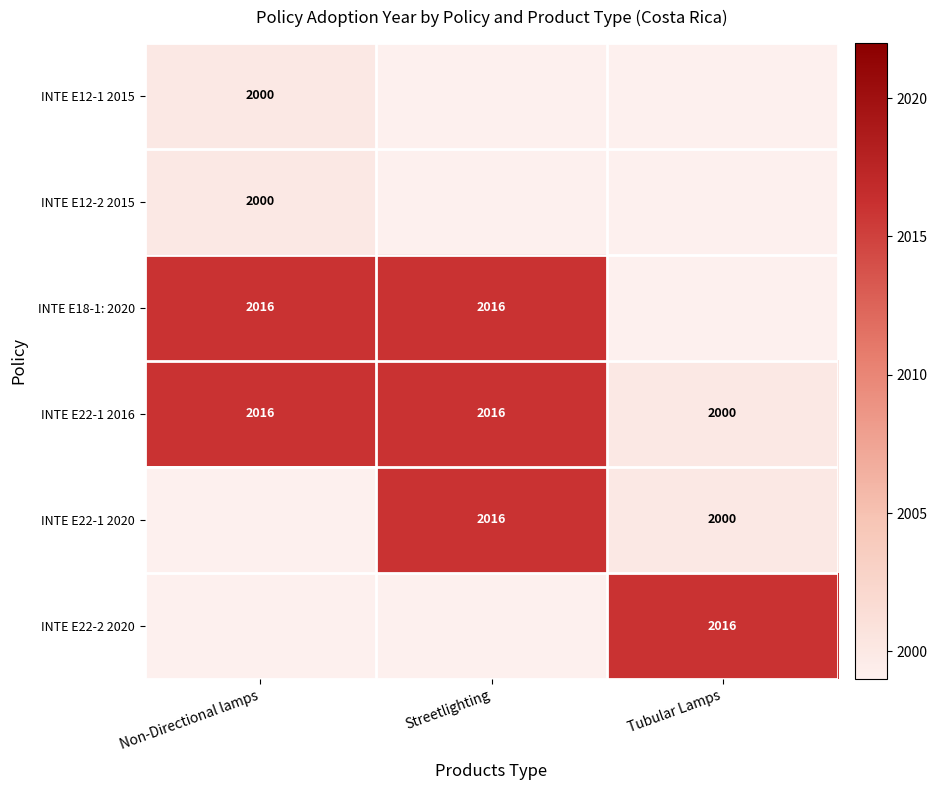

Between Non-Directional lamps and Tubular Lamps, which is larger?

Tubular Lamps